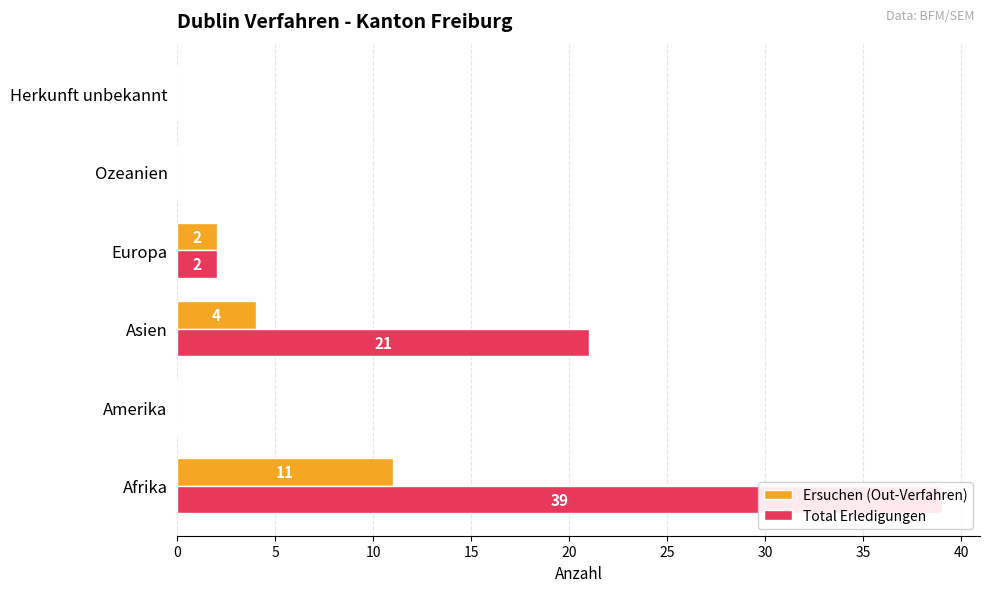

What is the maximum value for Ersuchen (Out-Verfahren)?

11